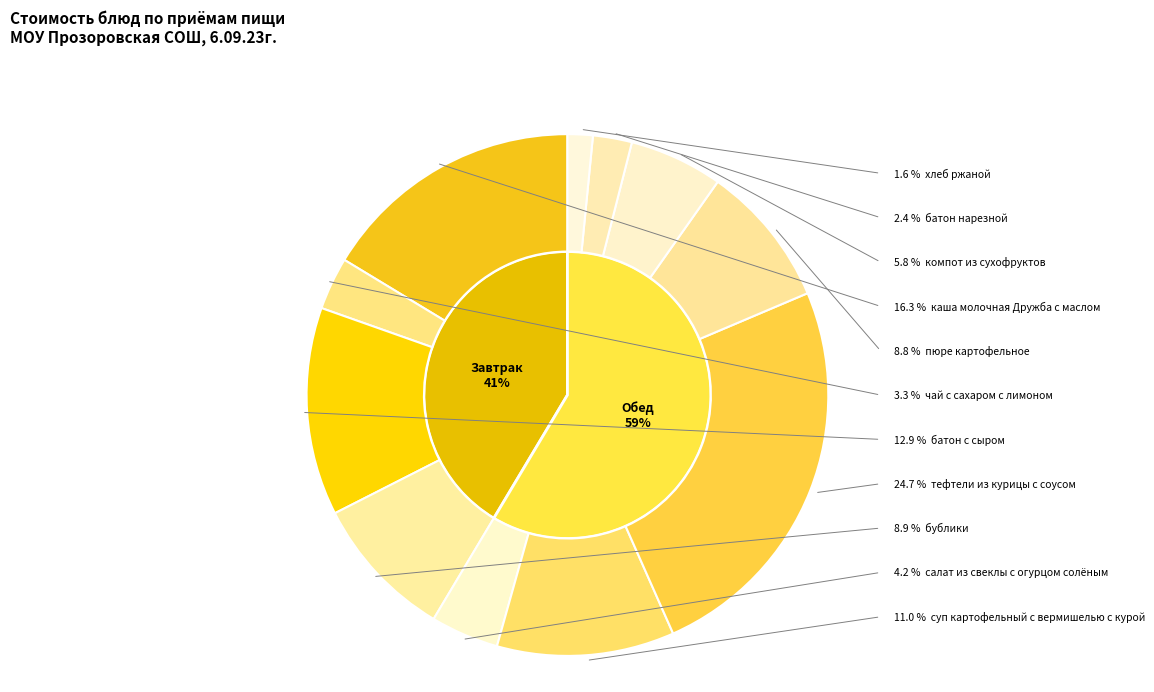

Which slice is the smallest?

хлеб ржаной